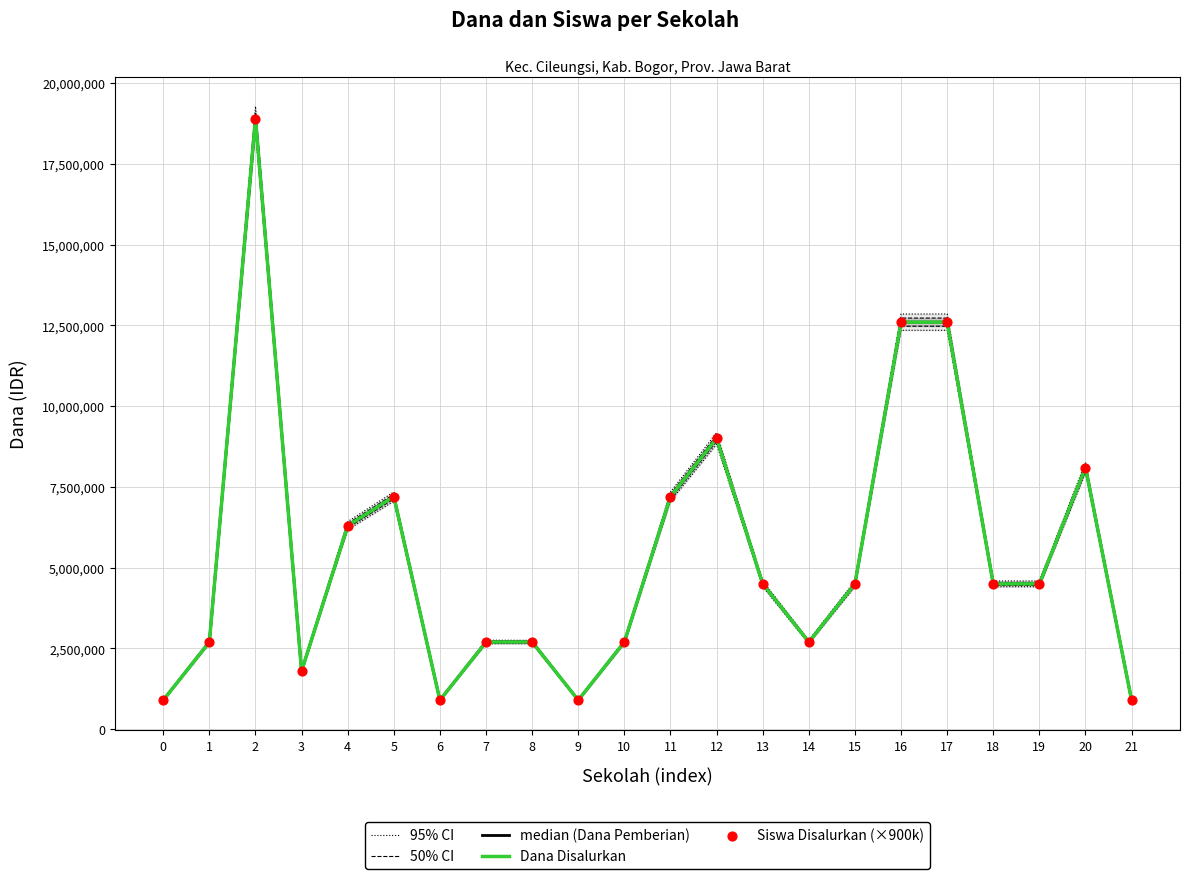

Is the value of Siswa Disalurkan (×900k) at 17 greater than the value of 50% CI at 16?

No